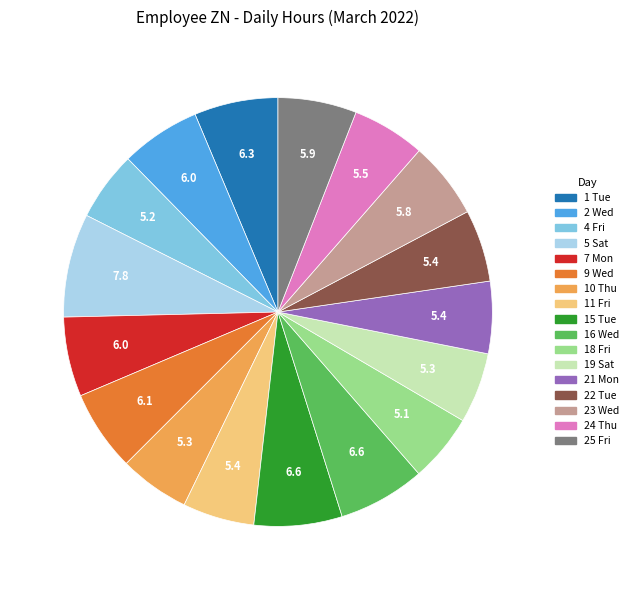

True or false: 19 Sat accounts for 5% of the total.

True